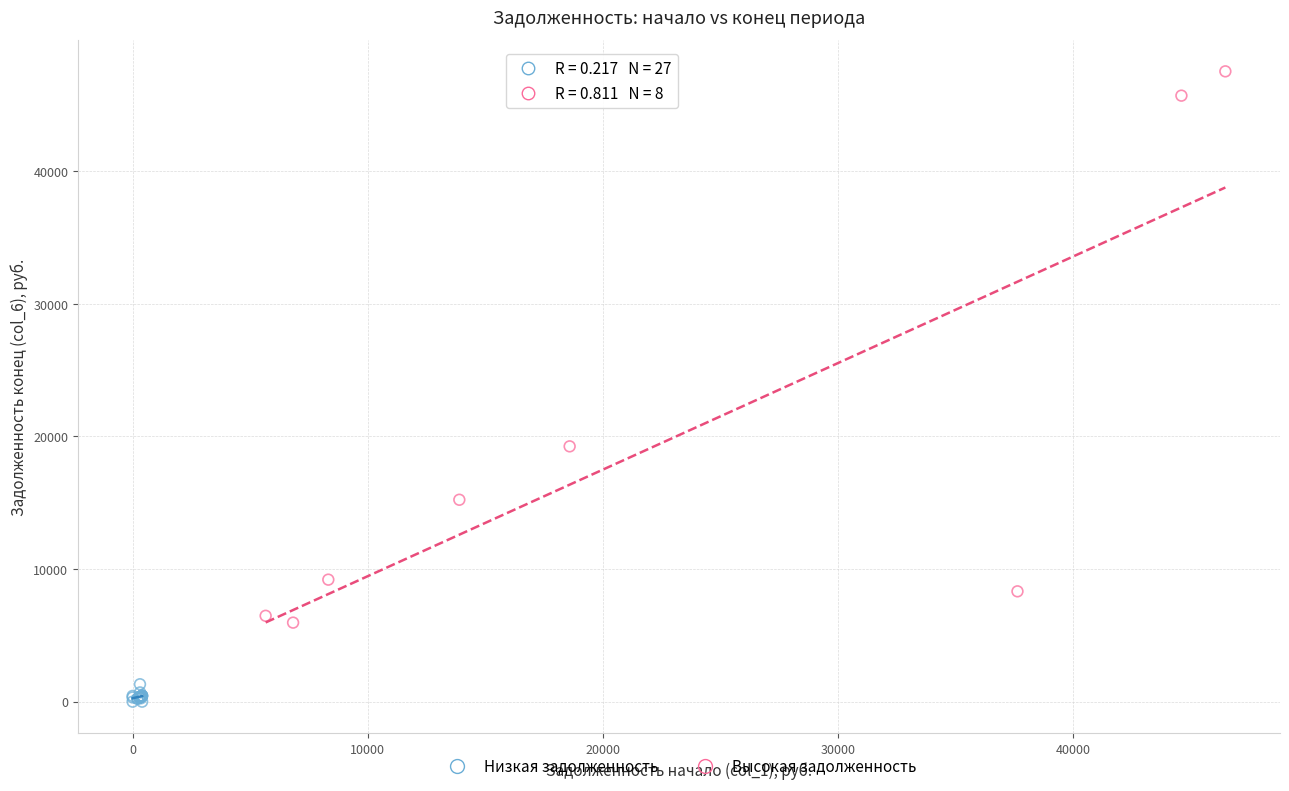

Which series contains the highest Y value?

Высокая задолженность